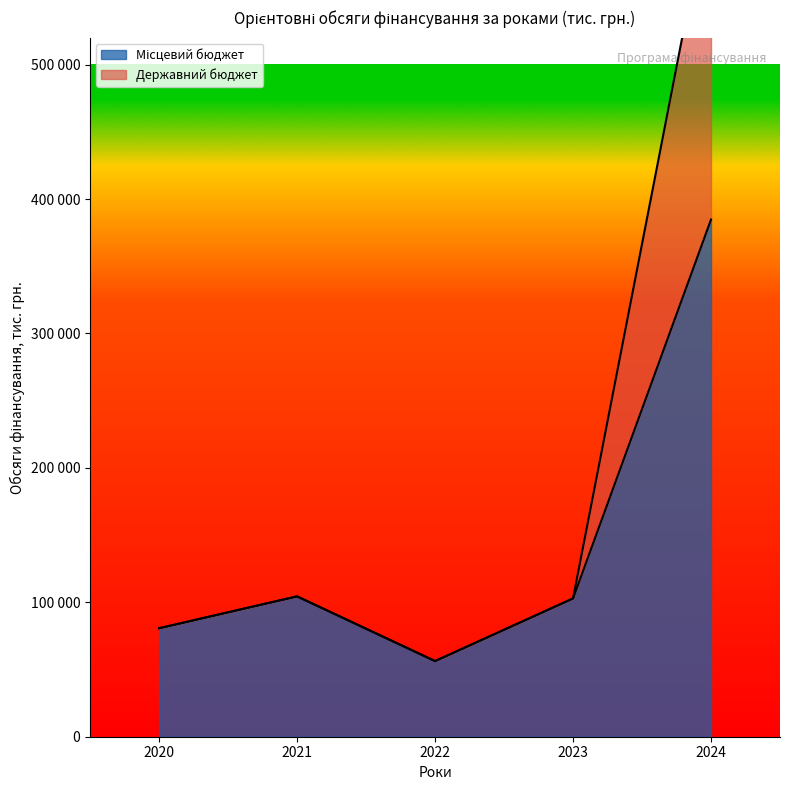

Which series has the largest total across all categories?

Державний бюджет